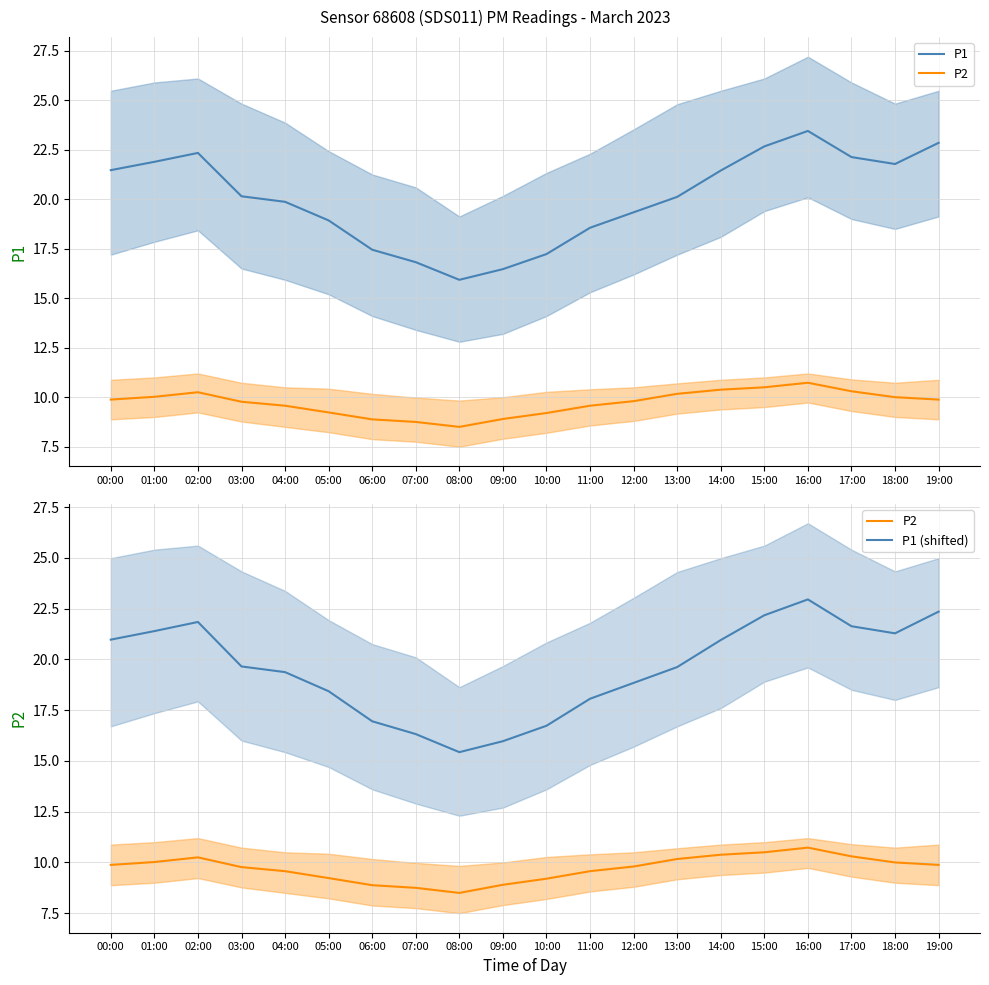

At how many categories does at least one series exceed 17?

17